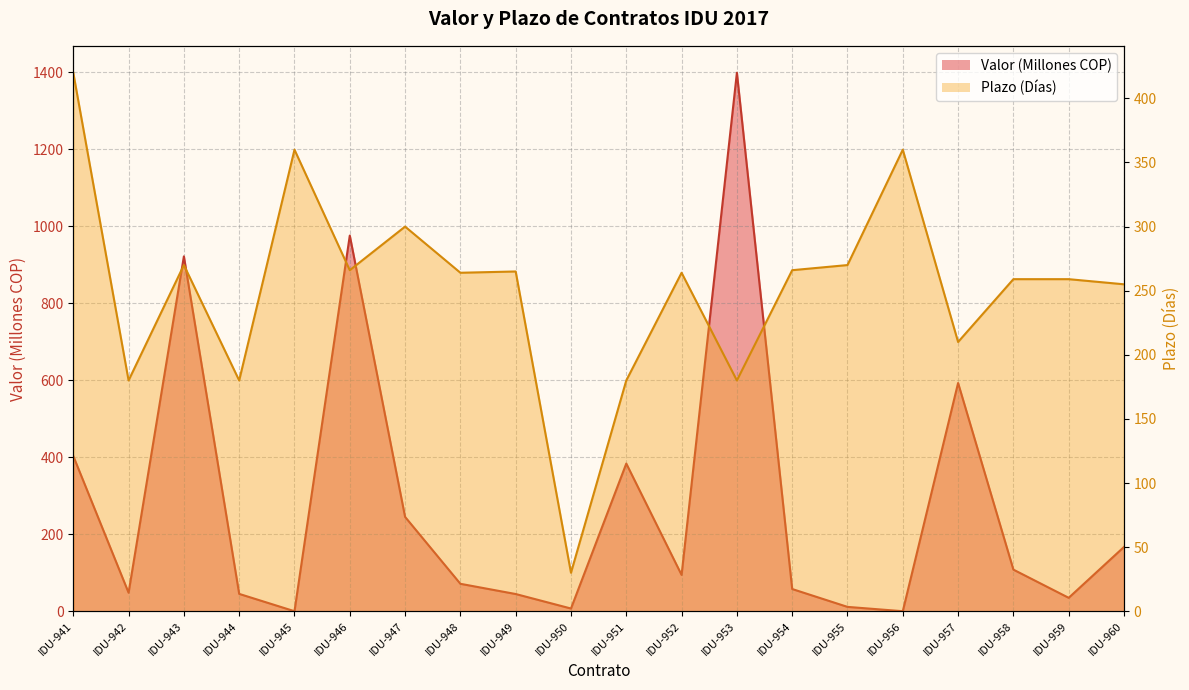

Between which two adjacent categories do Plazo (DÍAS) and Valor (Miles) first intersect?

IDU-942 and IDU-943